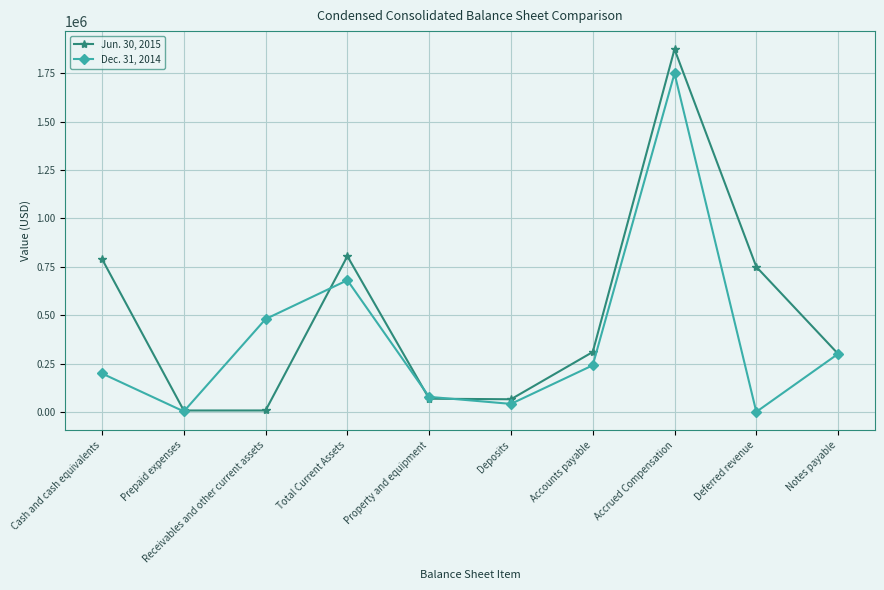

Count the number of categories in the chart.

10